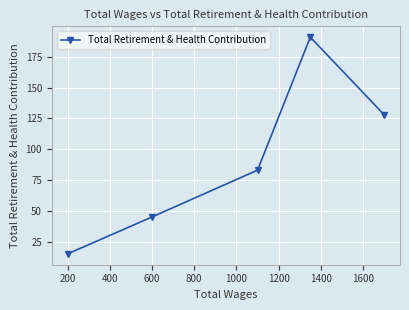

The chart shows a value of 45 at 600. True or false?

True